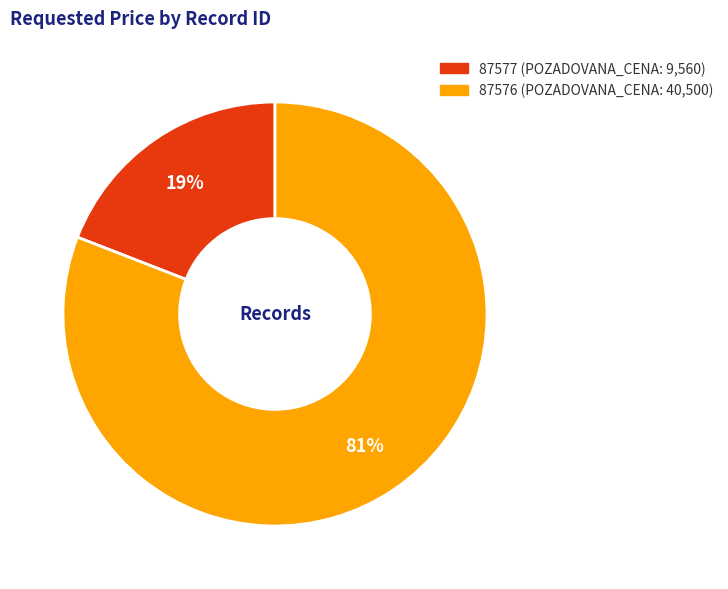

Which slice represents more than half of the pie?

87576